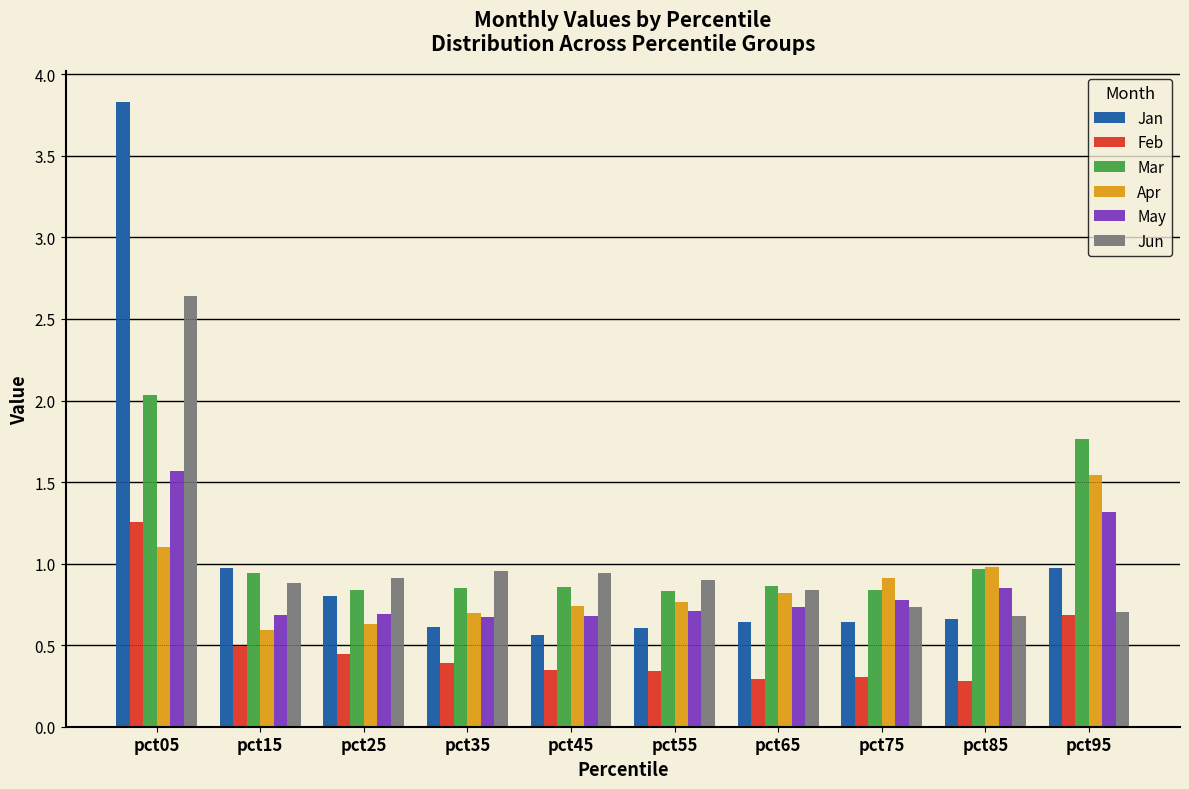

Rank the series at pct75 from lowest to highest value.

Feb, Jan, Jun, May, Mar, Apr